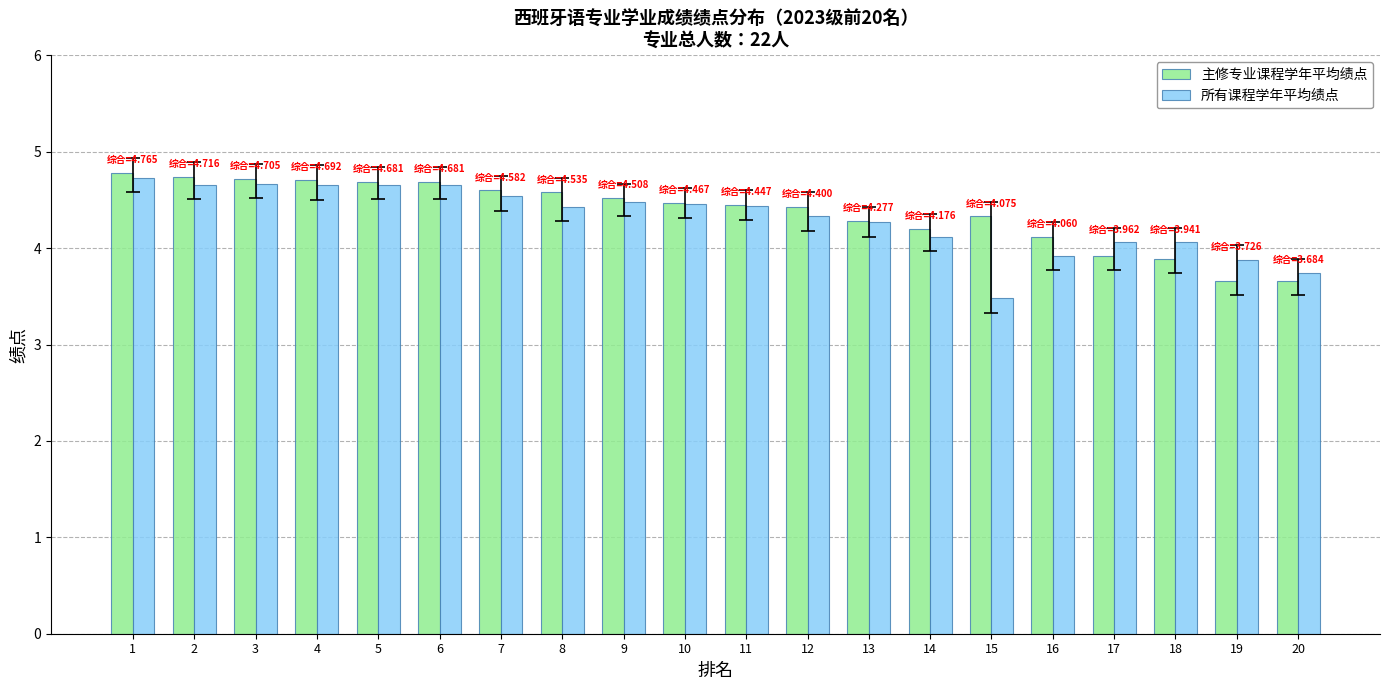

At which category is the sum across all series the highest?

1